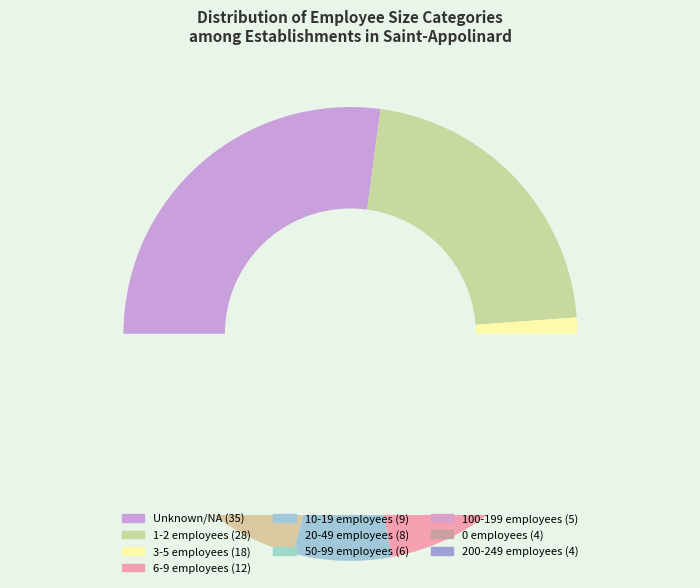

True or false: 22 accounts for 16% of the total.

False